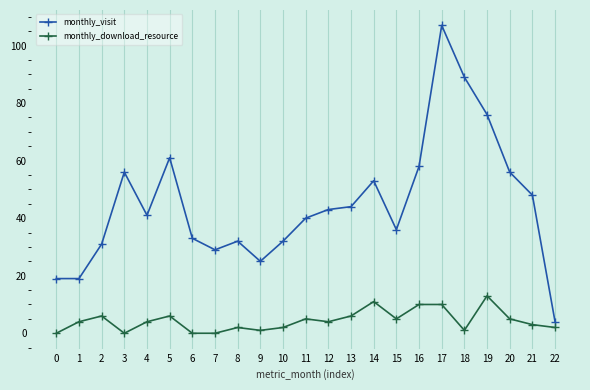

What is the maximum value for monthly_download_resource?

13